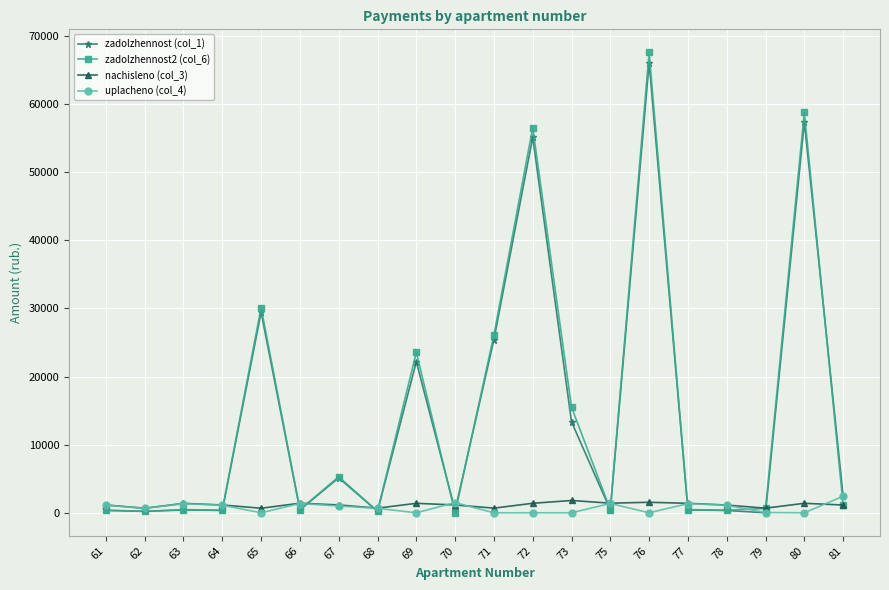

True or false: uplacheno (col_4) has more than 1 points higher than both neighbors.

True